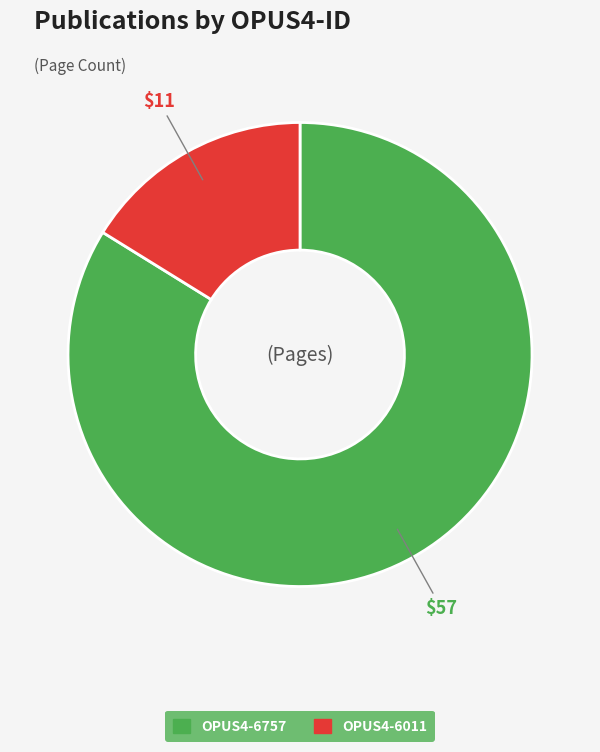

Combined, do OPUS4-6011 and OPUS4-6757 account for over 50%?

Yes